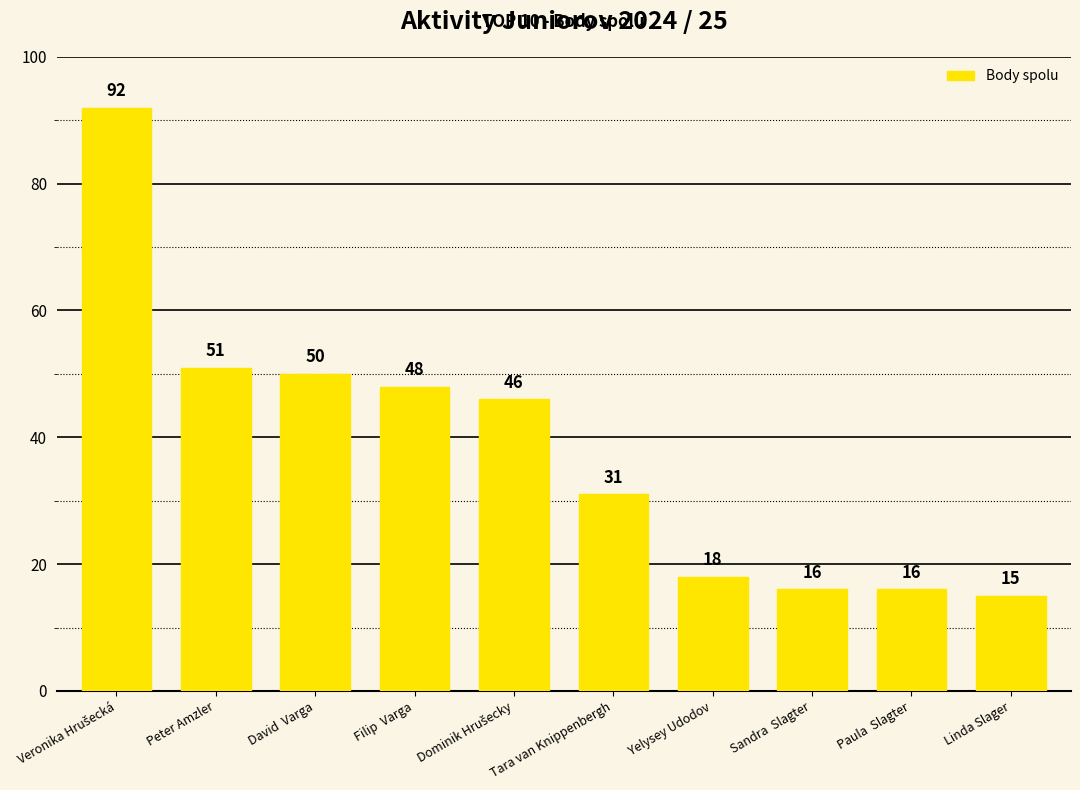

What is the average value?

38